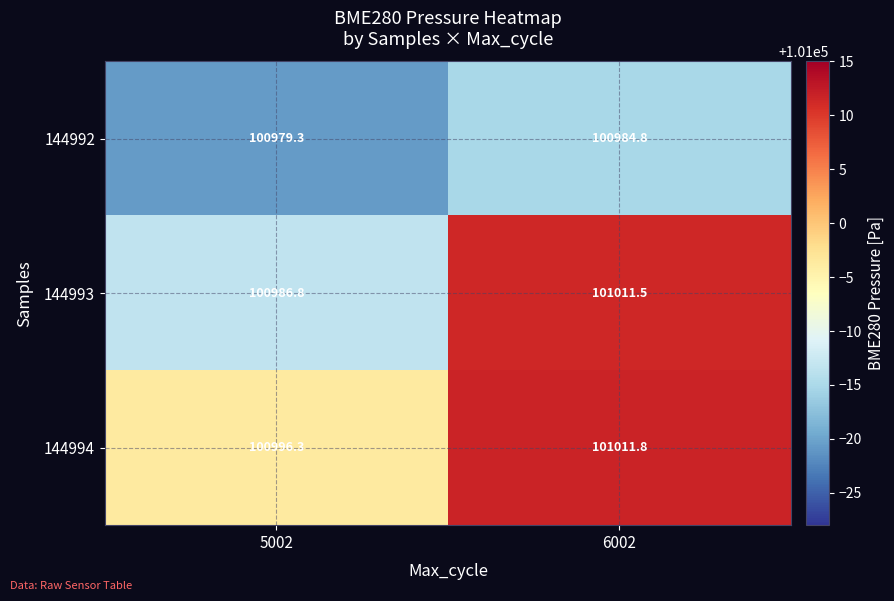

What is the total value across all series at 5002?

302962.4